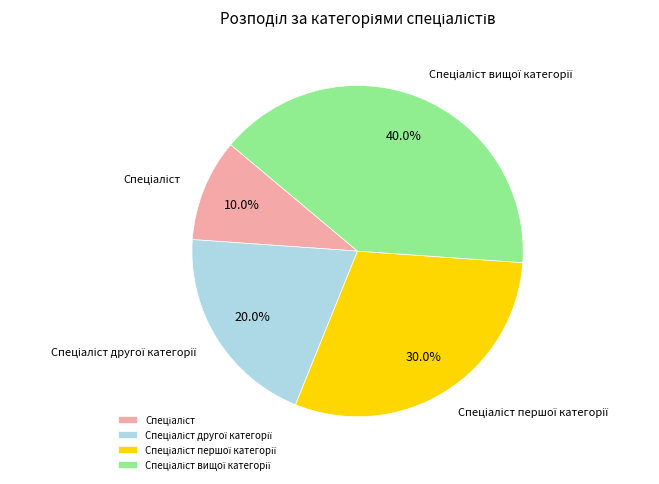

To the nearest percent, what is the difference between the largest and smallest slice percentages?

30%